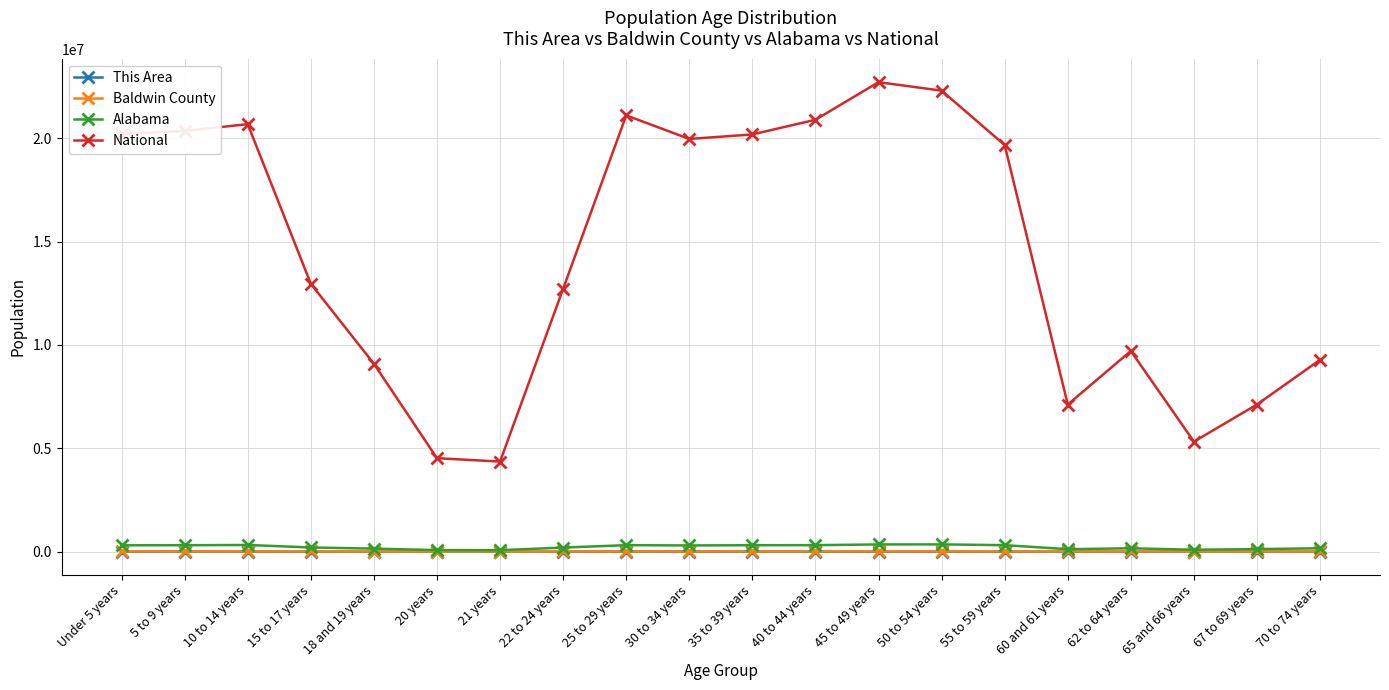

Which series has the largest total across all categories?

National